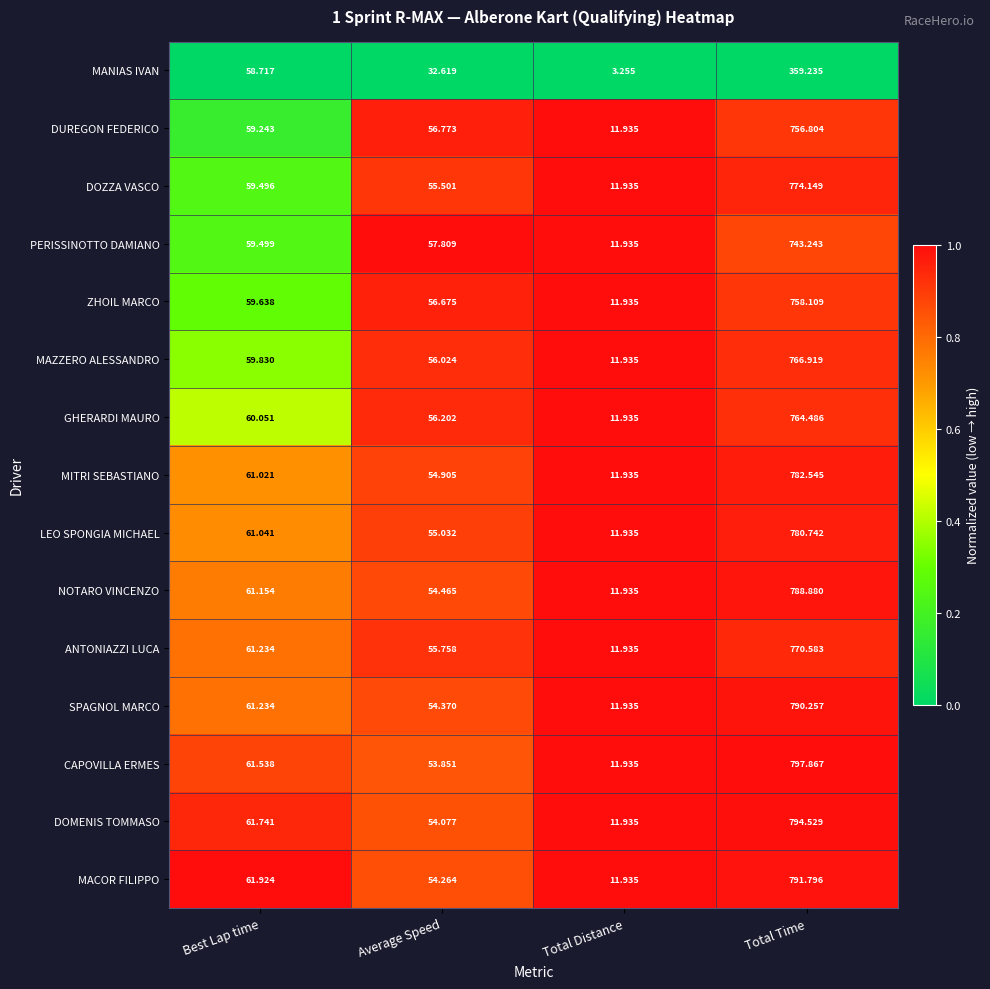

Rank the series by their maximum value, from lowest to highest.

MANIAS IVAN, PERISSINOTTO DAMIANO, DUREGON FEDERICO, ZHOIL MARCO, GHERARDI MAURO, MAZZERO ALESSANDRO, ANTONIAZZI LUCA, DOZZA VASCO, LEO SPONGIA MICHAEL, MITRI SEBASTIANO, NOTARO VINCENZO, SPAGNOL MARCO, MACOR FILIPPO, DOMENIS TOMMASO, CAPOVILLA ERMES